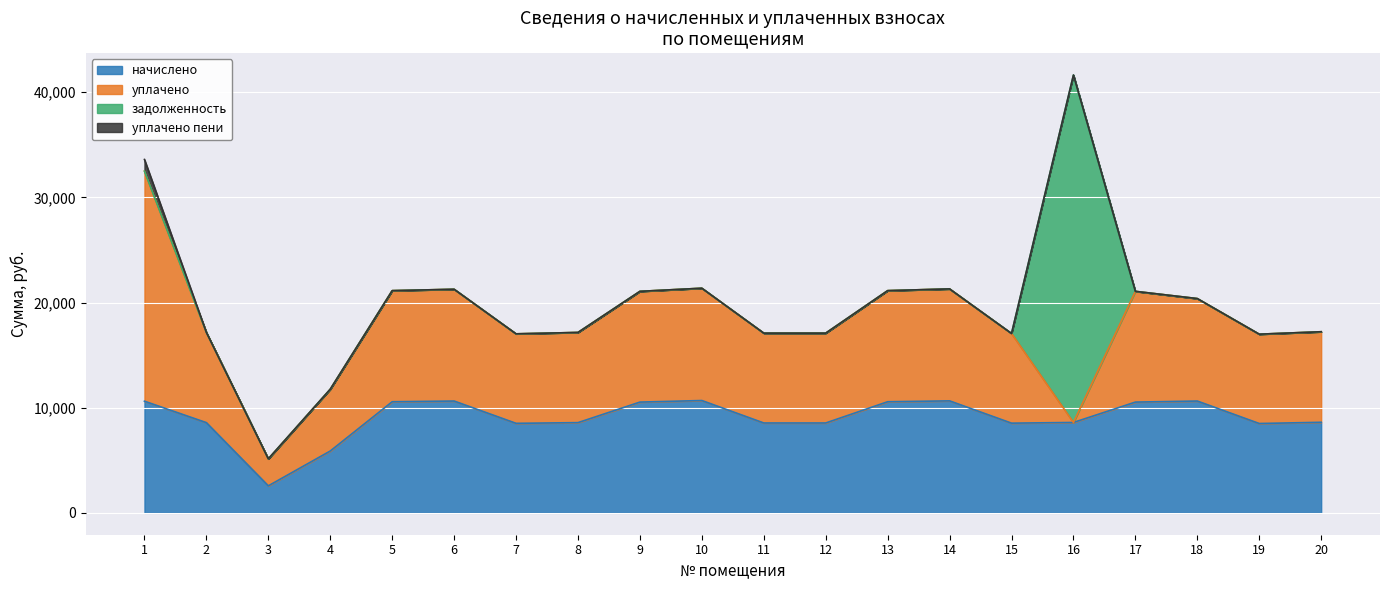

How many categories are shown in the chart?

20